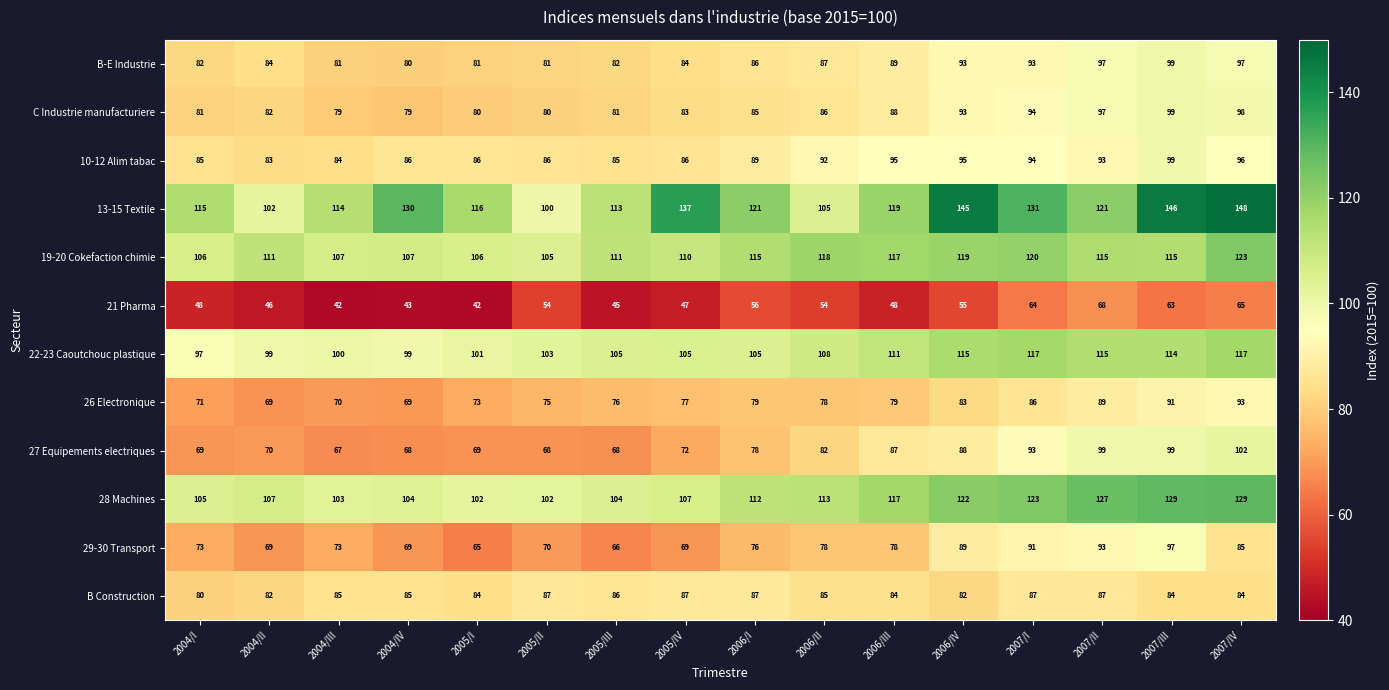

What is the minimum value shown in the chart?

42